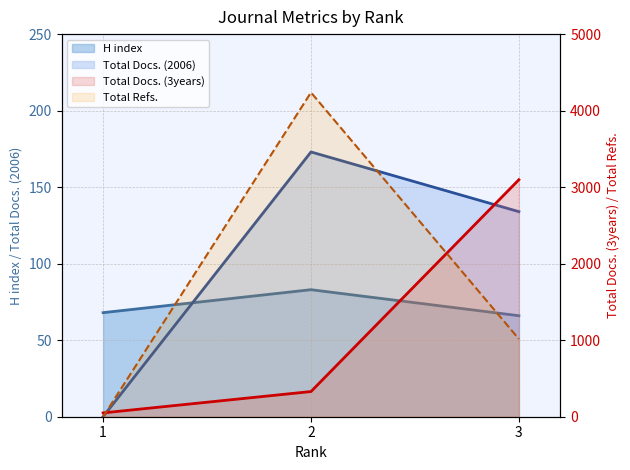

At which label does Total Refs. first exceed 1016?

2